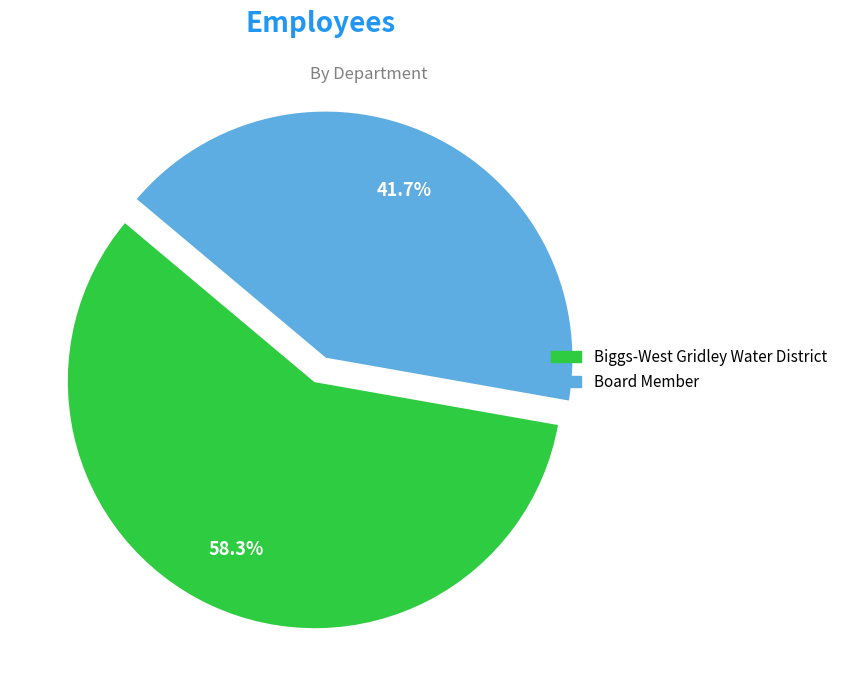

To the nearest percent, what is the difference between the Biggs-West Gridley Water District and Board Member slice percentages?

17%